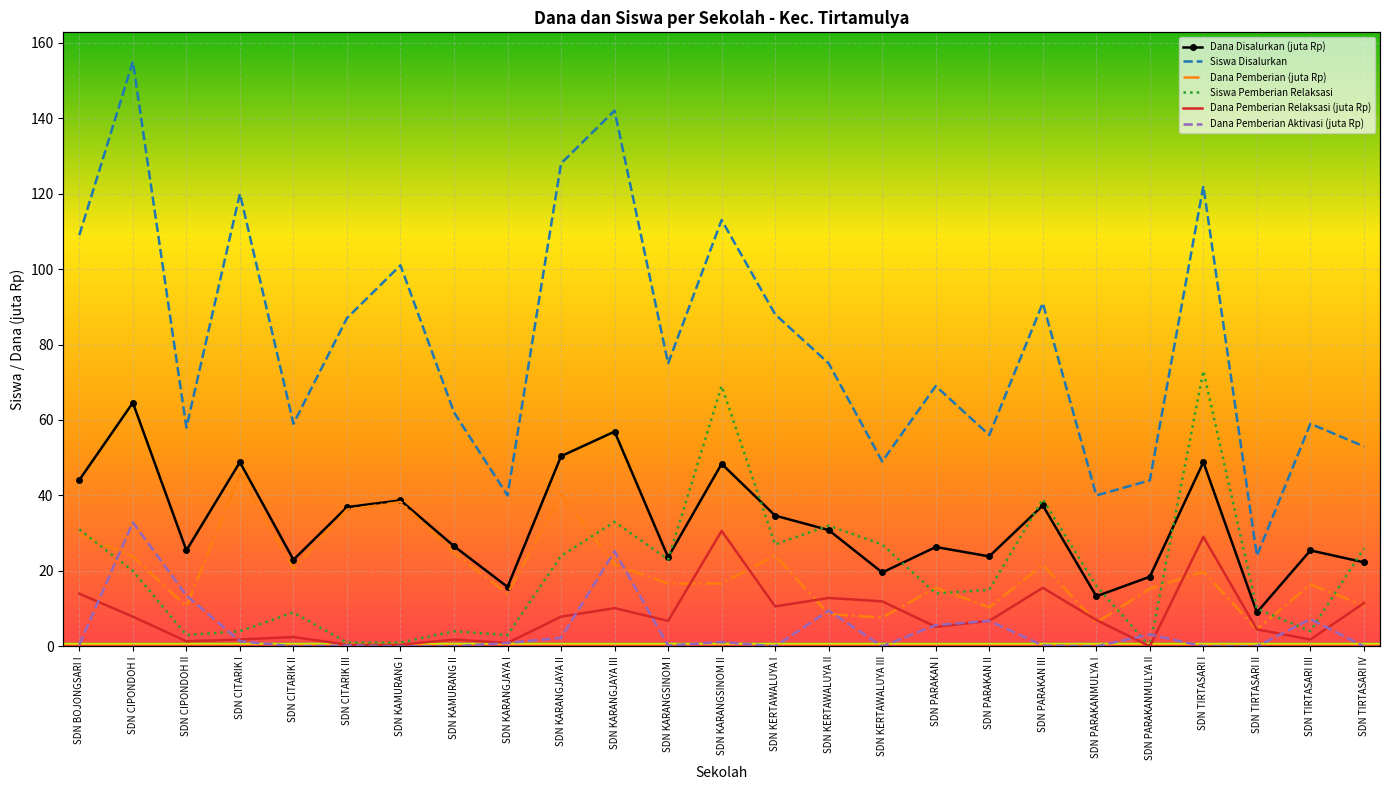

What are all the series names shown in the legend?

Dana Disalurkan (juta Rp), Siswa Disalurkan, Dana Pemberian (juta Rp), Siswa Pemberian Relaksasi, Dana Pemberian Relaksasi (juta Rp), Dana Pemberian Aktivasi (juta Rp)